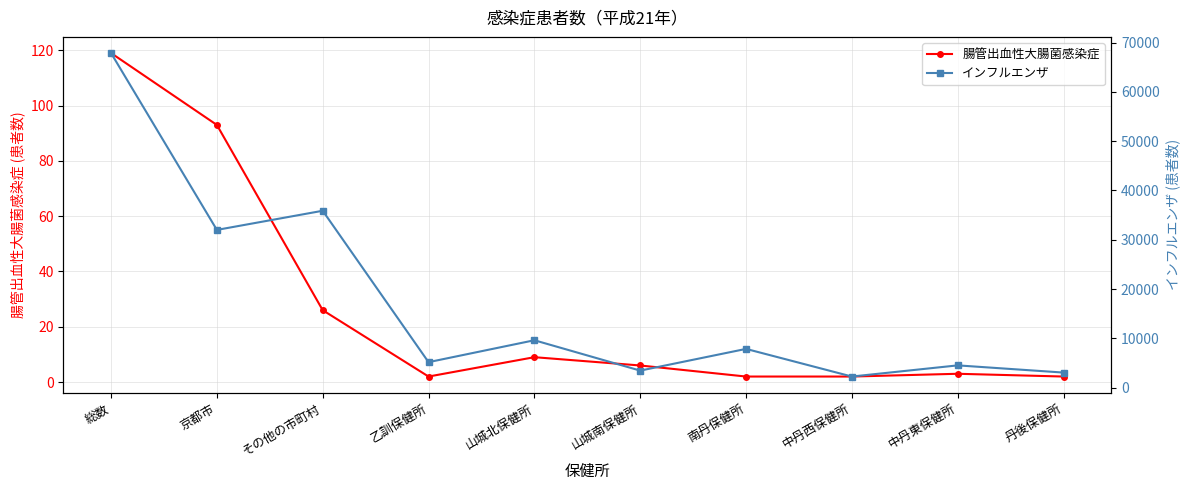

What is the total value across all series at 中丹西保健所?

2247